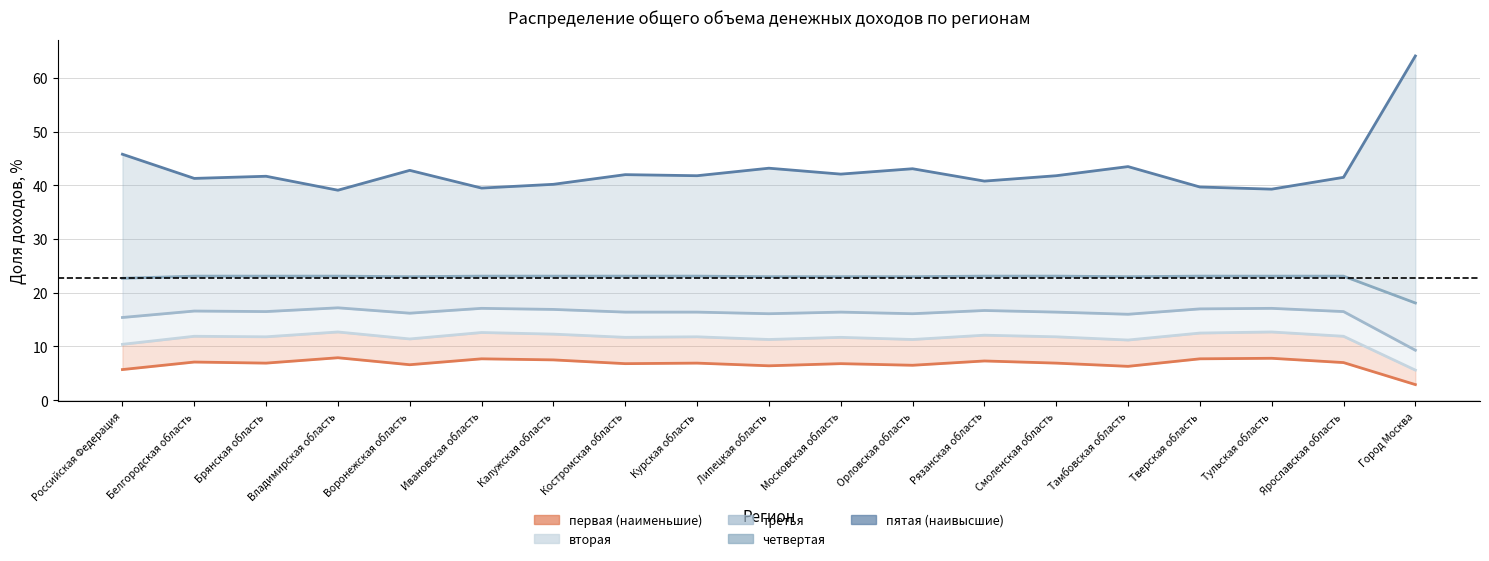

Rank the categories by третья value from lowest to highest.

Город Москва, Российская Федерация, Тамбовская область, Липецкая область, Орловская область, Воронежская область, Костромская область, Курская область, Московская область, Смоленская область, Брянская область, Ярославская область, Белгородская область, Рязанская область, Калужская область, Тверская область, Ивановская область, Тульская область, Владимирская область